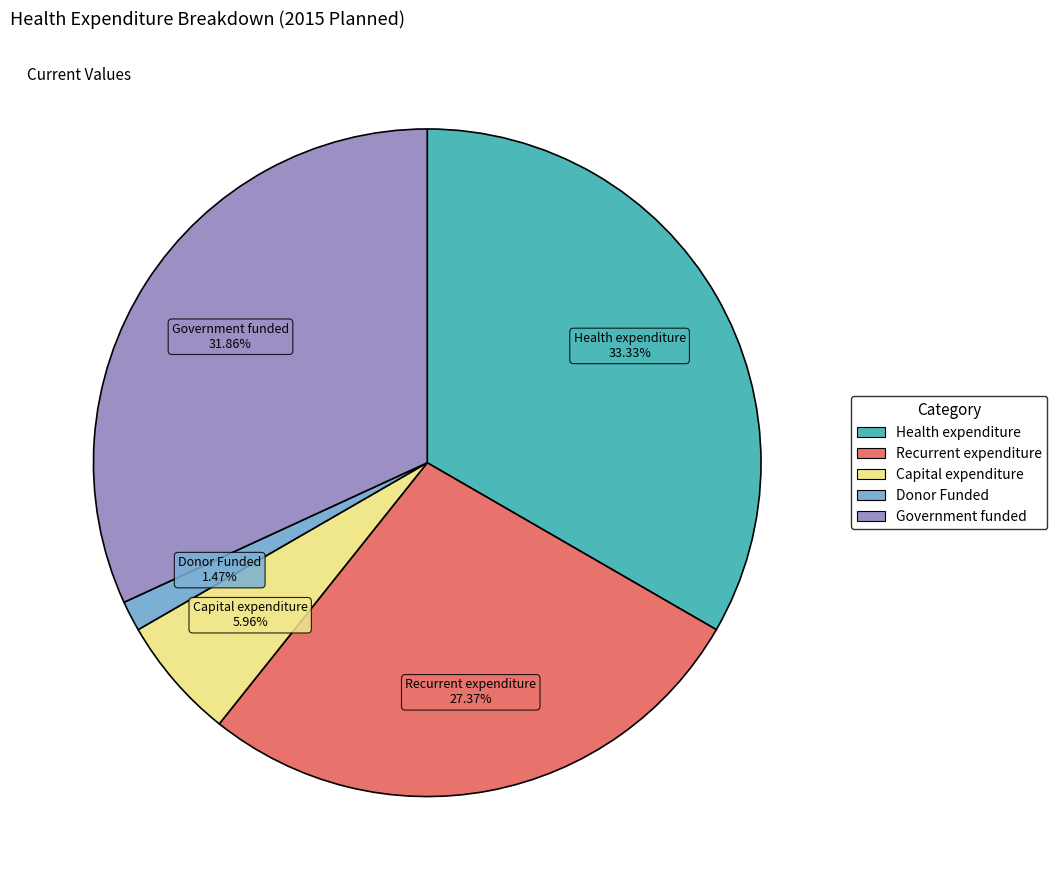

To the nearest percent, what is the combined percentage of Donor Funded and Government funded?

33%